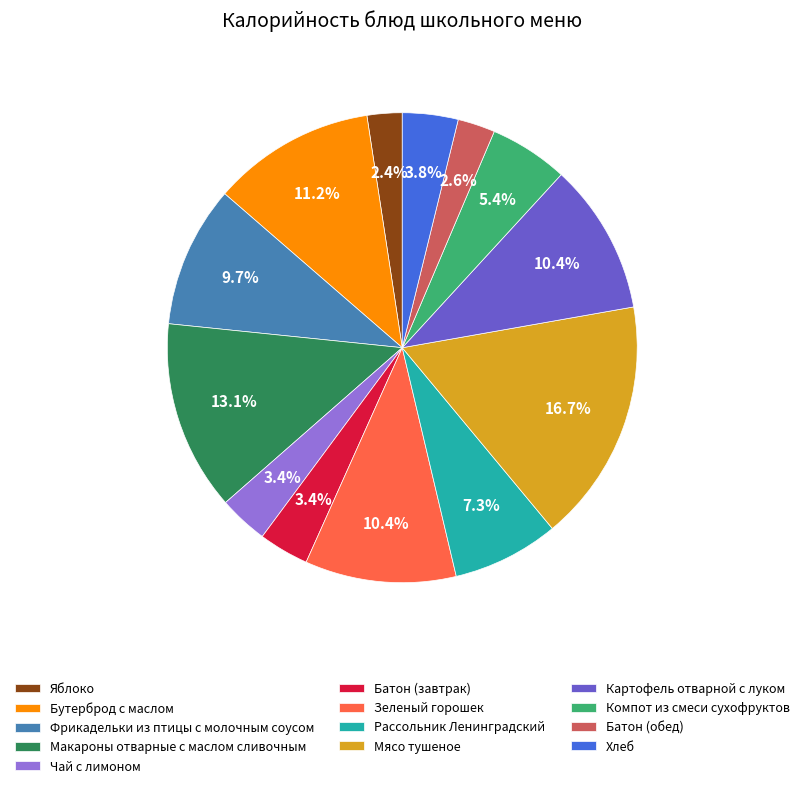

Is it true that Батон (завтрак) is 9% of the pie?

False